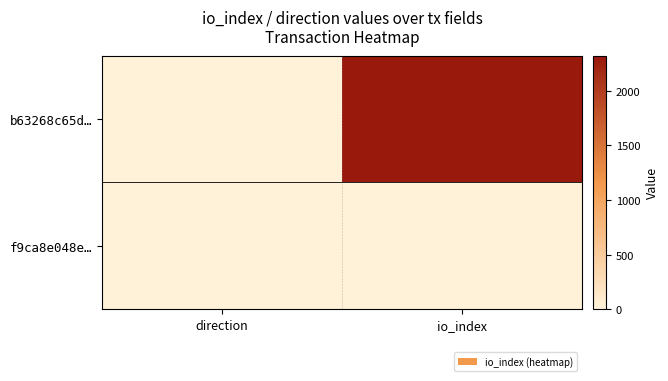

Between direction and io_index, which series saw the biggest shift?

b63268c65d…